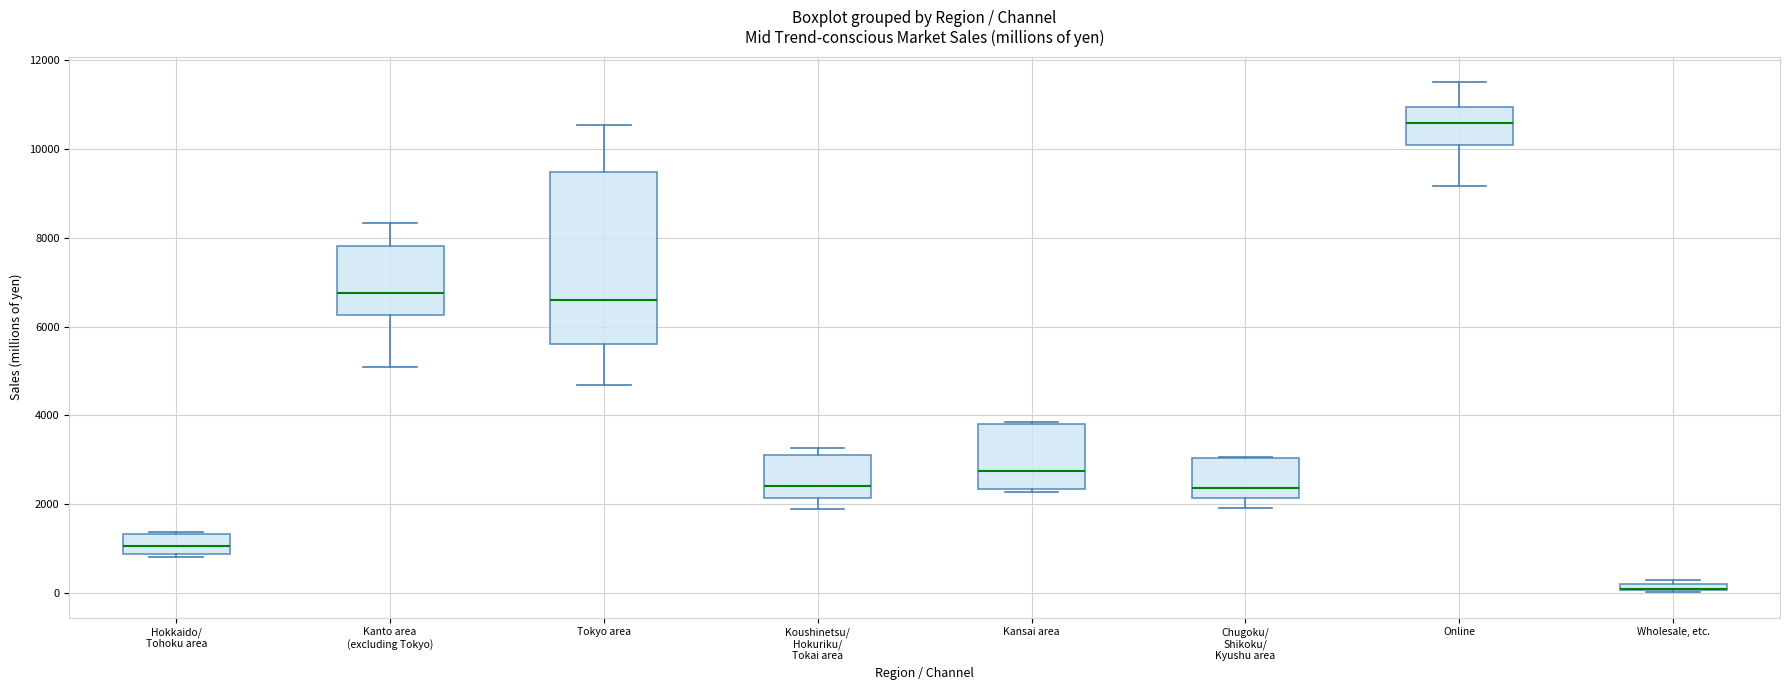

Where is the upper edge of the box for Tokyo area on the y-axis? The values are not printed on the chart, so give them approximately, as read against the axis.

9400